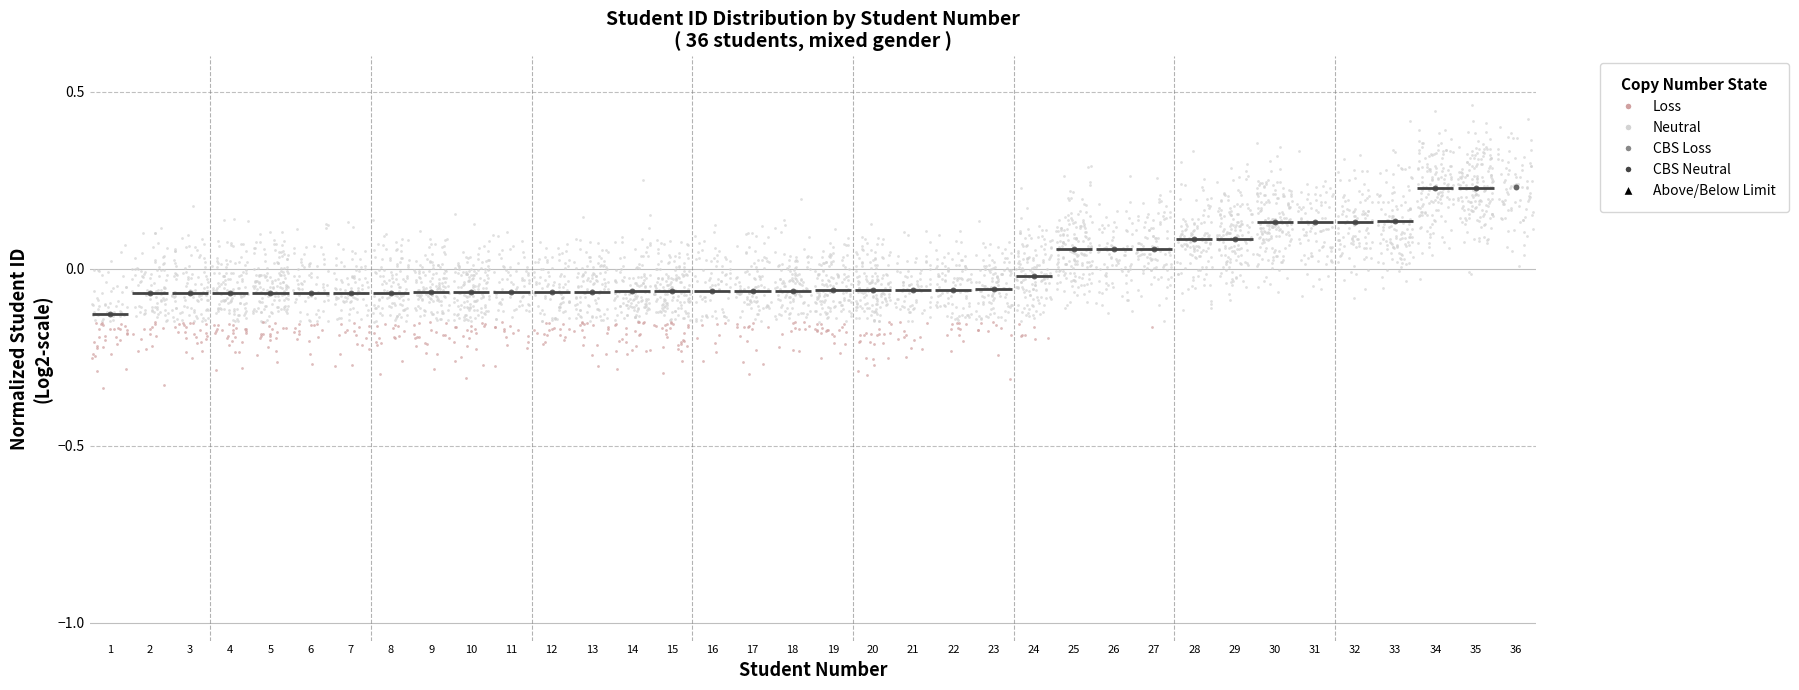

Which series contains the highest Y value?

Neutral